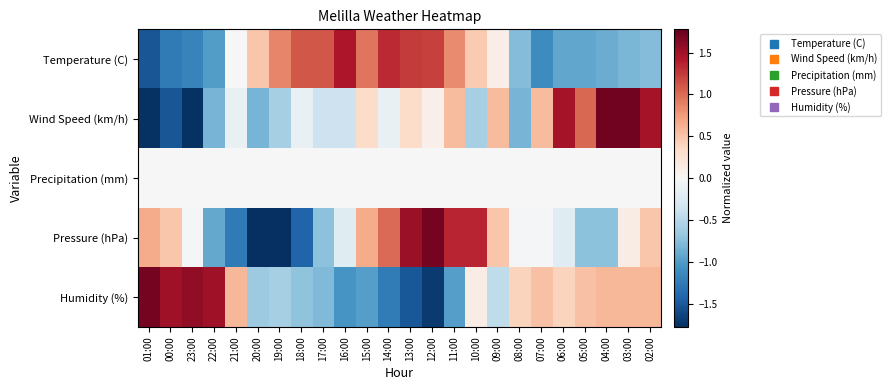

How many series are shown in this chart?

5